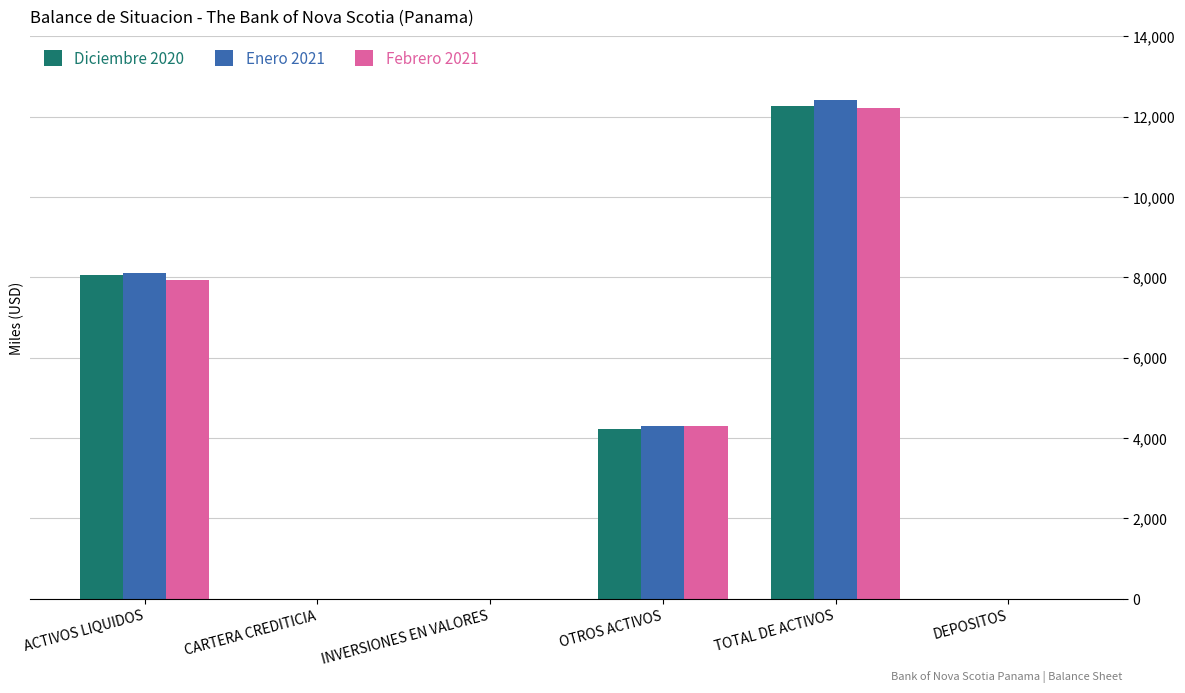

What is the sum of the Diciembre 2020 values at TOTAL DE ACTIVOS and DEPOSITOS?

12274.4